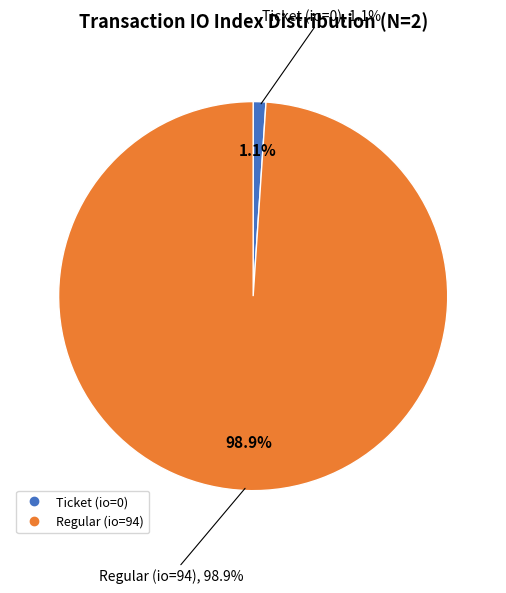

How many segments does this pie chart have?

2